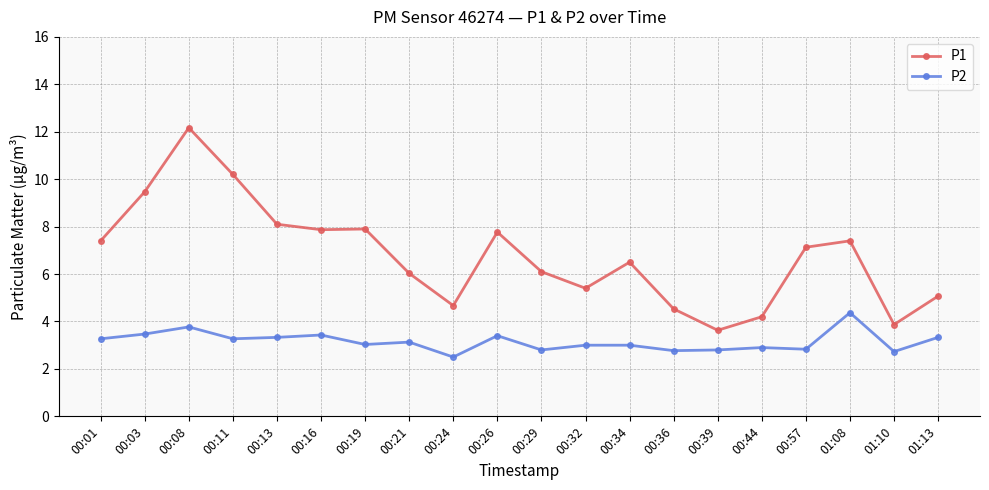

Does the chart have visible grid lines?

Yes